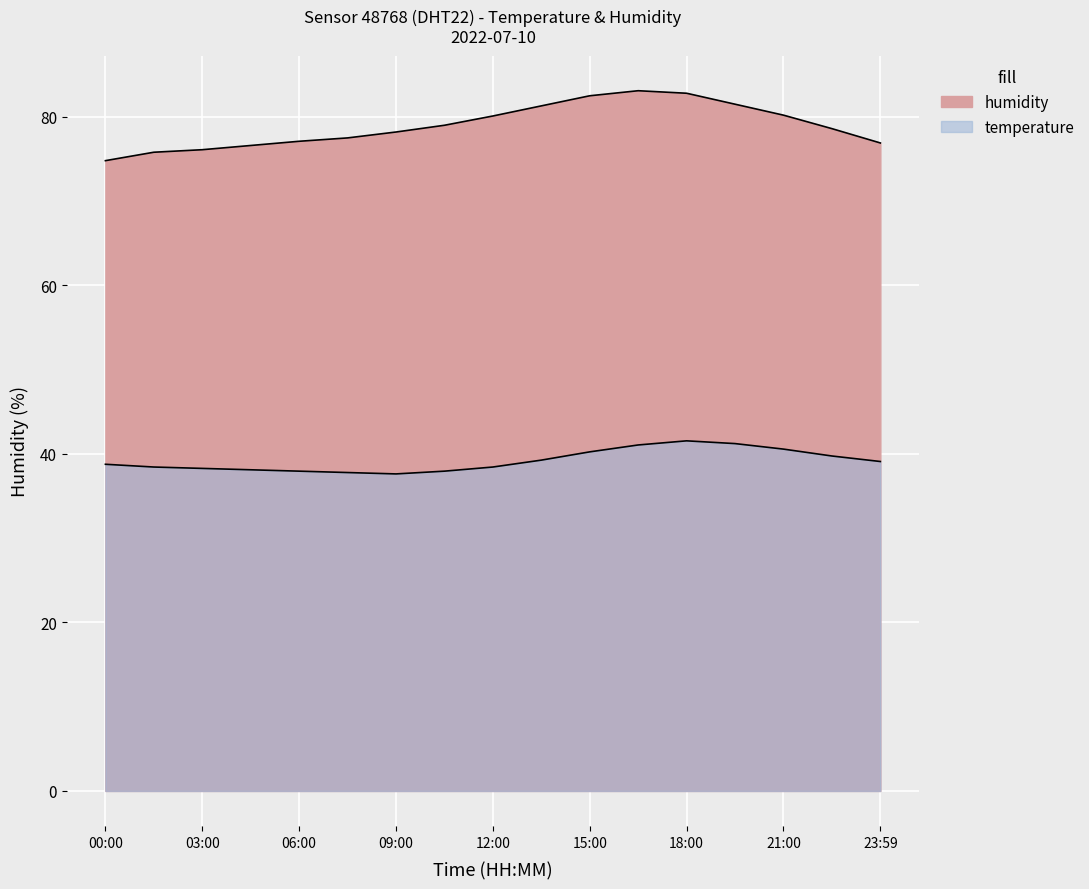

True or false: temperature and humidity intersect in this chart.

False